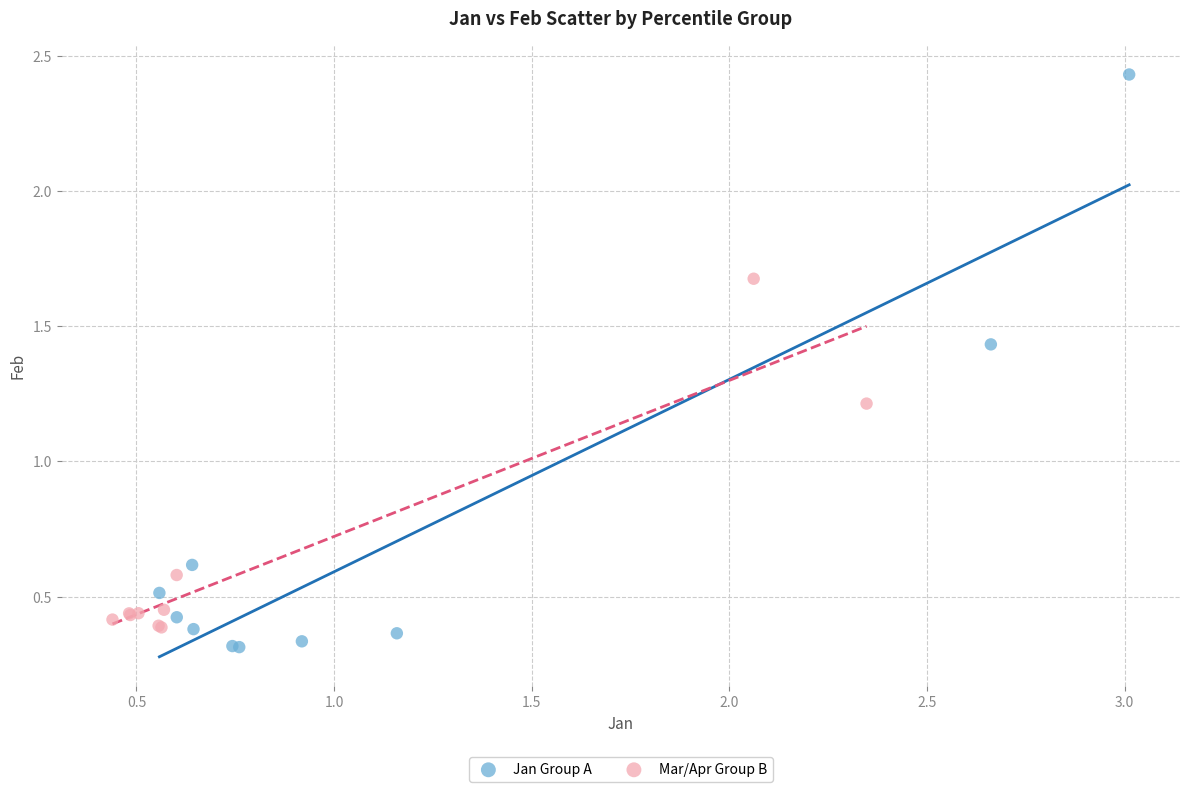

What are all the series names shown in the legend?

Jan Group A, Mar/Apr Group B